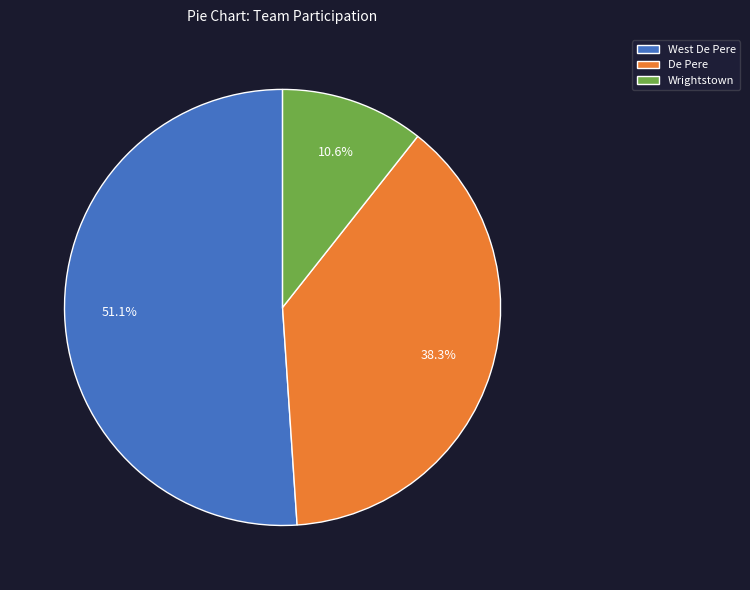

Which has a higher value, Wrightstown or De Pere?

De Pere